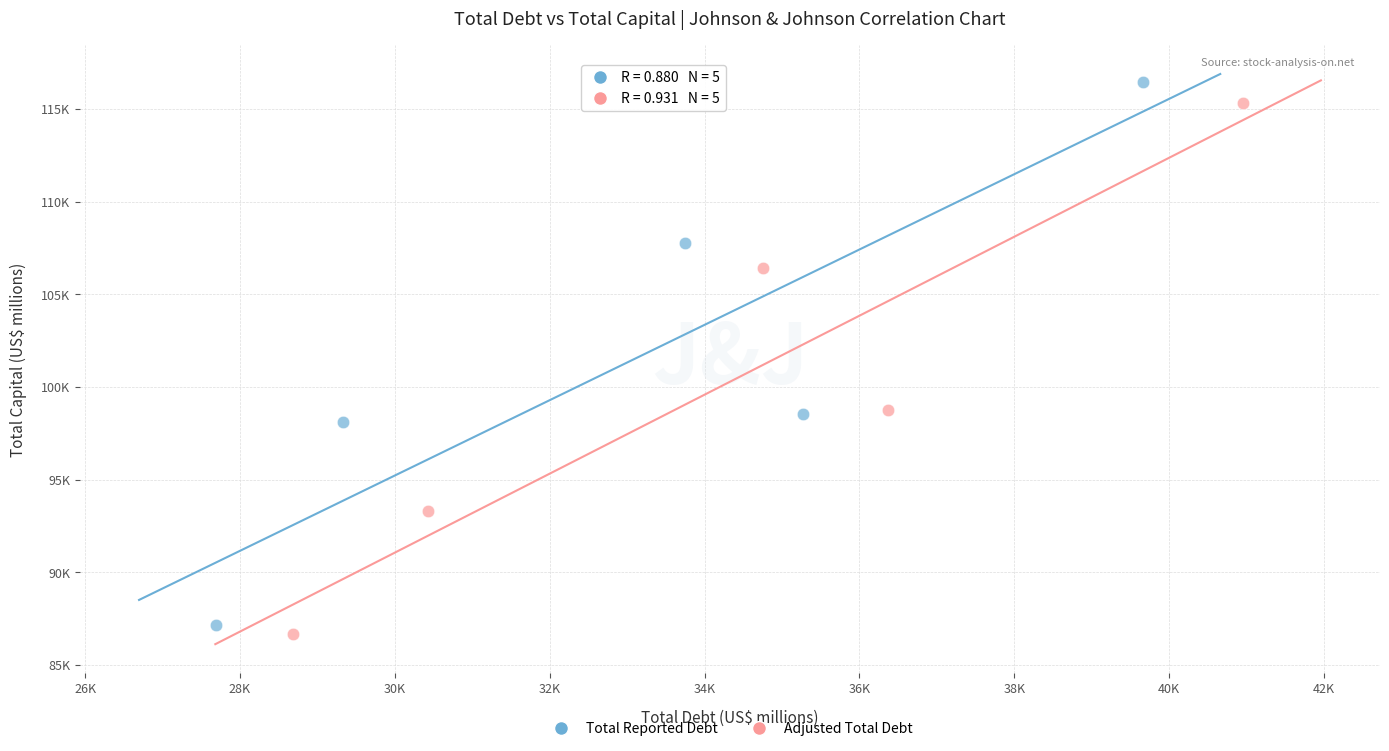

Which series contains the lowest Y value?

Adjusted Total Debt